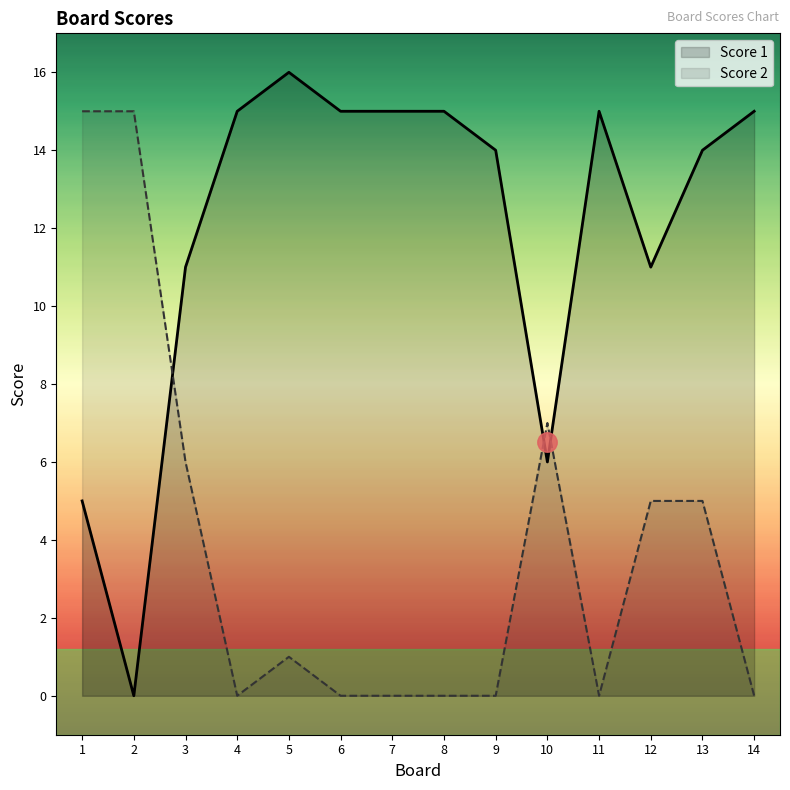

Read the Score 1 value at 10, to the nearest 5.

5